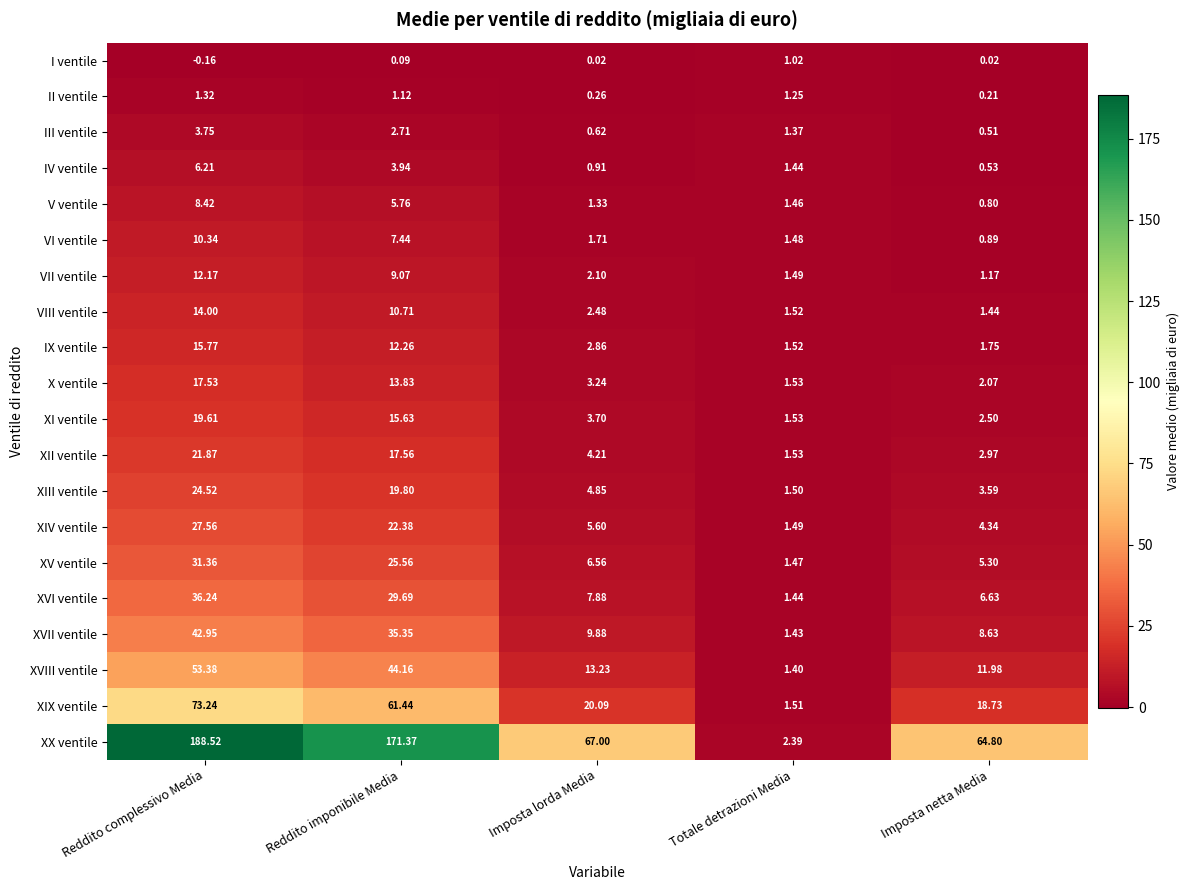

Which series has the largest range (max minus min)?

XX ventile